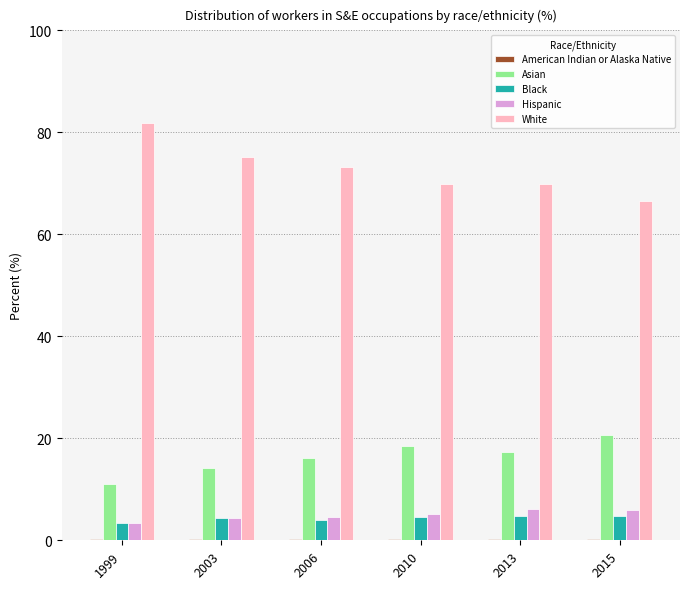

True or false: Asian has a value of 10.6 at 2013.

False